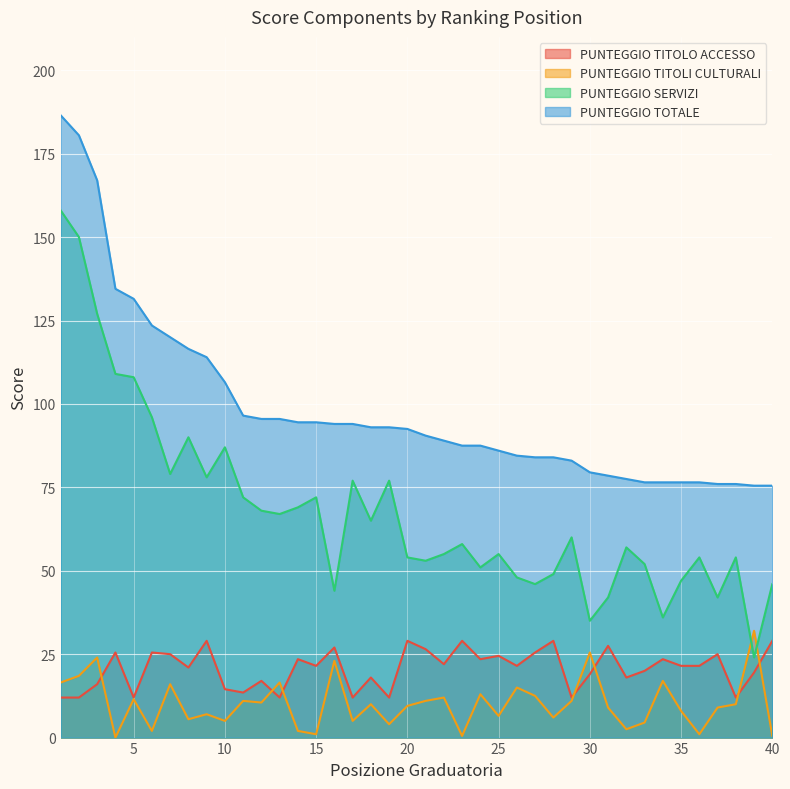

What is the difference between the second highest and second lowest values in the PUNTEGGIO TOTALE series?

105.0